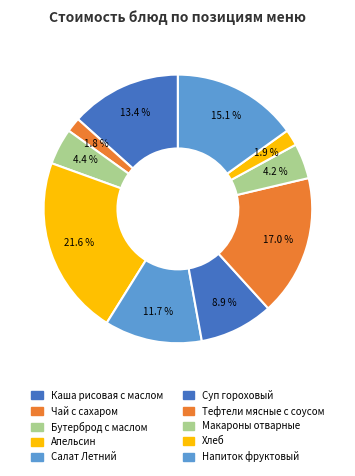

To the nearest percent, what percentage of the pie is Каша рисовая с маслом?

13%